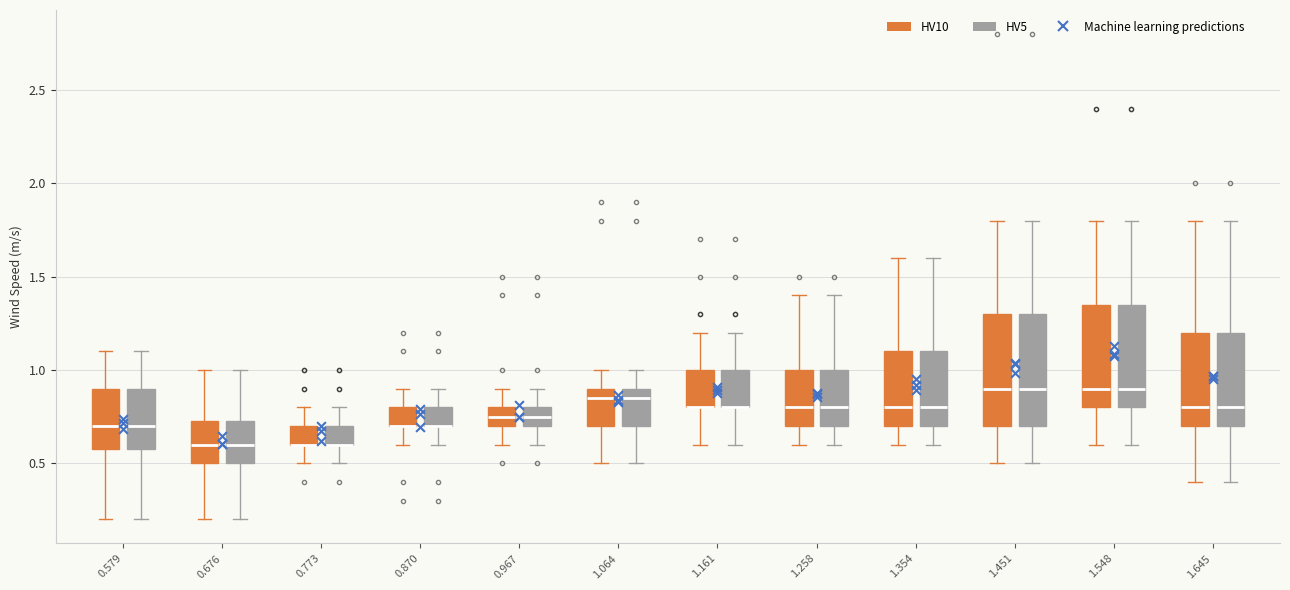

Reading left to right, transcribe this box plot: for each box, give where its median line is, the range the box spans, and where its two whiskers end, as read against the y-axis. The values are not printed on the chart, so give them approximately, as read against the axis.

0.579 (HV10): median 0.70, box 0.60 to 0.90, whiskers 0.20 to 1.10
0.579 (HV5): median 0.70, box 0.60 to 0.90, whiskers 0.20 to 1.10
0.676 (HV10): median 0.60, box 0.50 to 0.75, whiskers 0.20 to 1.00
0.676 (HV5): median 0.60, box 0.50 to 0.75, whiskers 0.20 to 1.00
0.773 (HV10): median 0.60 (drawn on the box's lower edge), box 0.60 to 0.70, whiskers 0.50 to 0.80
0.773 (HV5): median 0.60 (drawn on the box's lower edge), box 0.60 to 0.70, whiskers 0.50 to 0.80
0.870 (HV10): median 0.70 (drawn on the box's lower edge), box 0.70 to 0.80, whiskers 0.60 to 0.90
0.870 (HV5): median 0.70 (drawn on the box's lower edge), box 0.70 to 0.80, whiskers 0.60 to 0.90
0.967 (HV10): median 0.75, box 0.70 to 0.80, whiskers 0.60 to 0.90
0.967 (HV5): median 0.75, box 0.70 to 0.80, whiskers 0.60 to 0.90
1.064 (HV10): median 0.85, box 0.70 to 0.90, whiskers 0.50 to 1.00
1.064 (HV5): median 0.85, box 0.70 to 0.90, whiskers 0.50 to 1.00
1.161 (HV10): median 0.80 (drawn on the box's lower edge), box 0.80 to 1.00, whiskers 0.60 to 1.20
1.161 (HV5): median 0.80 (drawn on the box's lower edge), box 0.80 to 1.00, whiskers 0.60 to 1.20
1.258 (HV10): median 0.80, box 0.70 to 1.00, whiskers 0.60 to 1.40
1.258 (HV5): median 0.80, box 0.70 to 1.00, whiskers 0.60 to 1.40
1.354 (HV10): median 0.80, box 0.70 to 1.10, whiskers 0.60 to 1.60
1.354 (HV5): median 0.80, box 0.70 to 1.10, whiskers 0.60 to 1.60
1.451 (HV10): median 0.90, box 0.70 to 1.30, whiskers 0.50 to 1.80
1.451 (HV5): median 0.90, box 0.70 to 1.30, whiskers 0.50 to 1.80
1.548 (HV10): median 0.90, box 0.80 to 1.35, whiskers 0.60 to 1.80
1.548 (HV5): median 0.90, box 0.80 to 1.35, whiskers 0.60 to 1.80
1.645 (HV10): median 0.80, box 0.70 to 1.20, whiskers 0.40 to 1.80
1.645 (HV5): median 0.80, box 0.70 to 1.20, whiskers 0.40 to 1.80